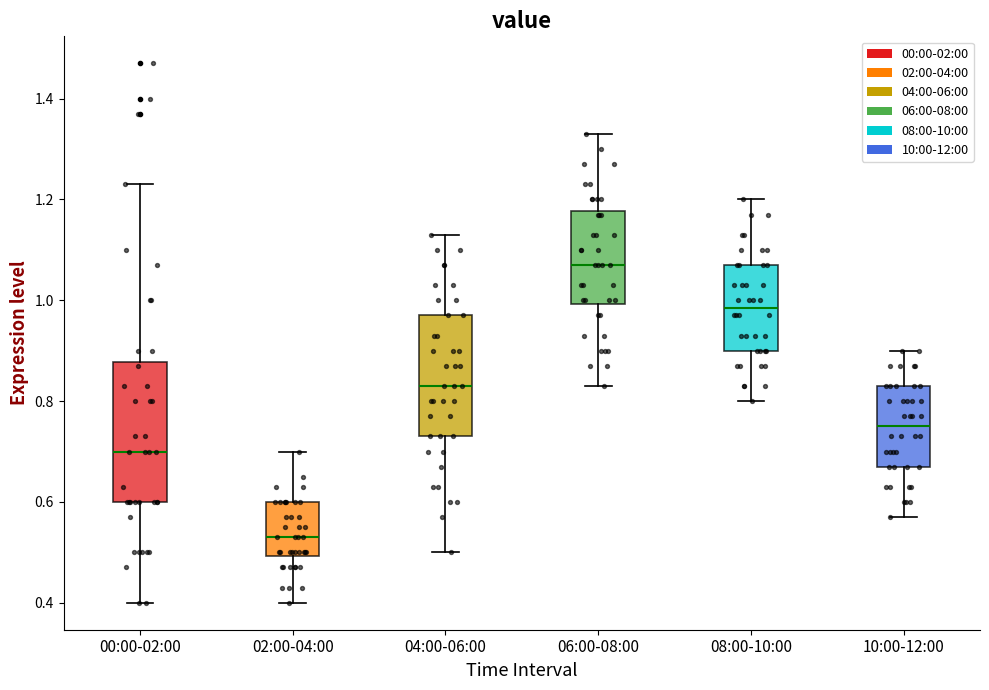

Reading left to right, read every box against the y-axis: the position of its median line, the range the box covers, and the ends of its whiskers. The values are not printed on the chart, so give them approximately, as read against the axis.

00:00-02:00: median 0.70, box 0.60 to 0.88, whiskers 0.40 to 1.24
02:00-04:00: median 0.54, box 0.50 to 0.60, whiskers 0.40 to 0.70
04:00-06:00: median 0.84, box 0.74 to 0.98, whiskers 0.50 to 1.14
06:00-08:00: median 1.08, box 1.00 to 1.18, whiskers 0.84 to 1.34
08:00-10:00: median 0.98, box 0.90 to 1.08, whiskers 0.80 to 1.20
10:00-12:00: median 0.76, box 0.68 to 0.84, whiskers 0.58 to 0.90